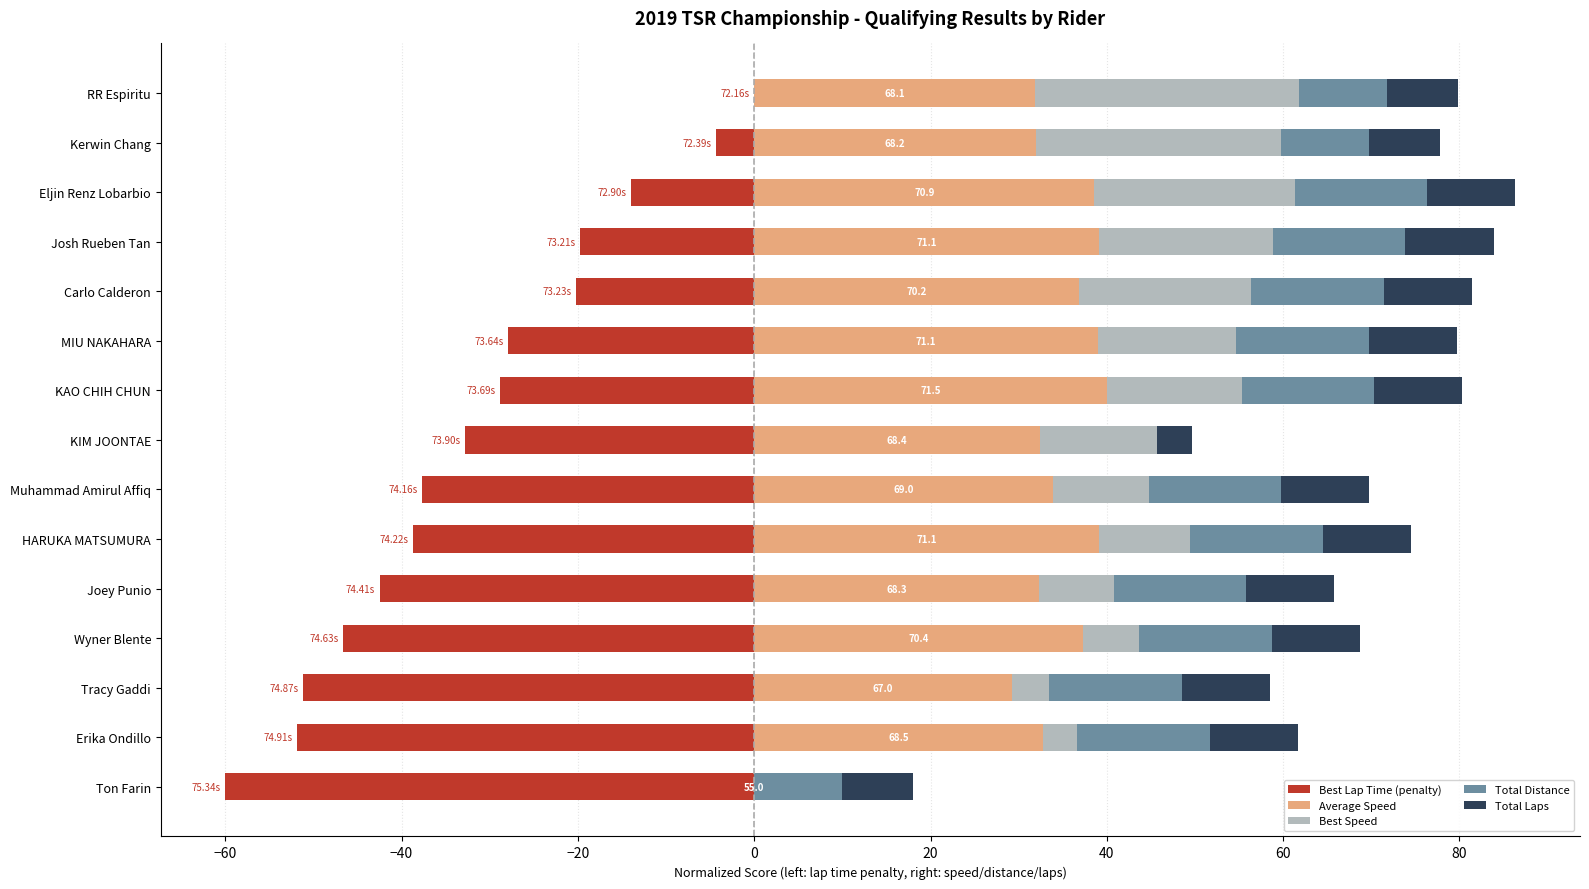

Read the Average Speed value at Joey Punio.

32.3